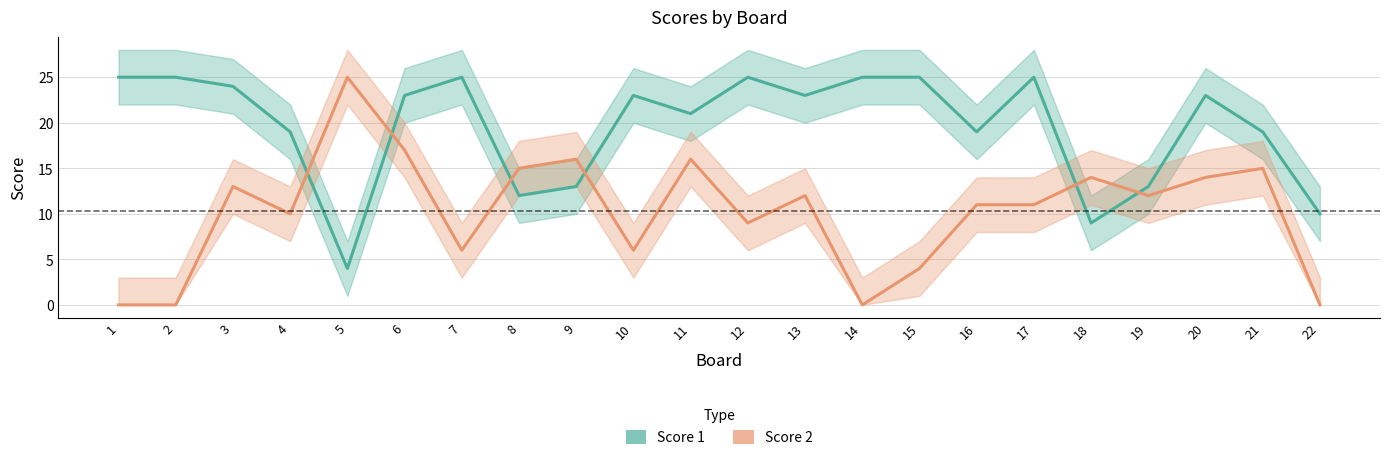

What is the difference between the maximum and second lowest values in the Score 2 series?

25